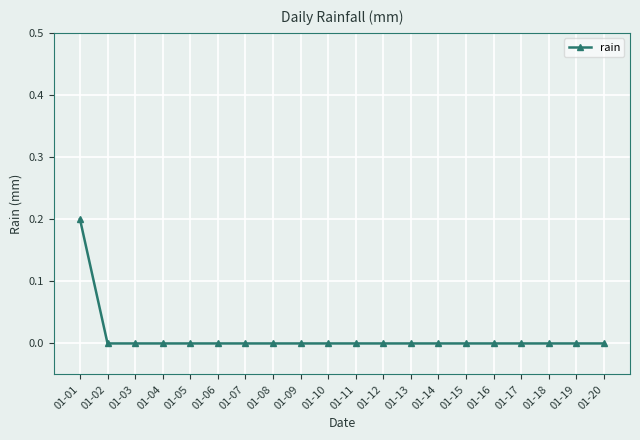

True or false: the data shows 0.0 at 01-02.

True